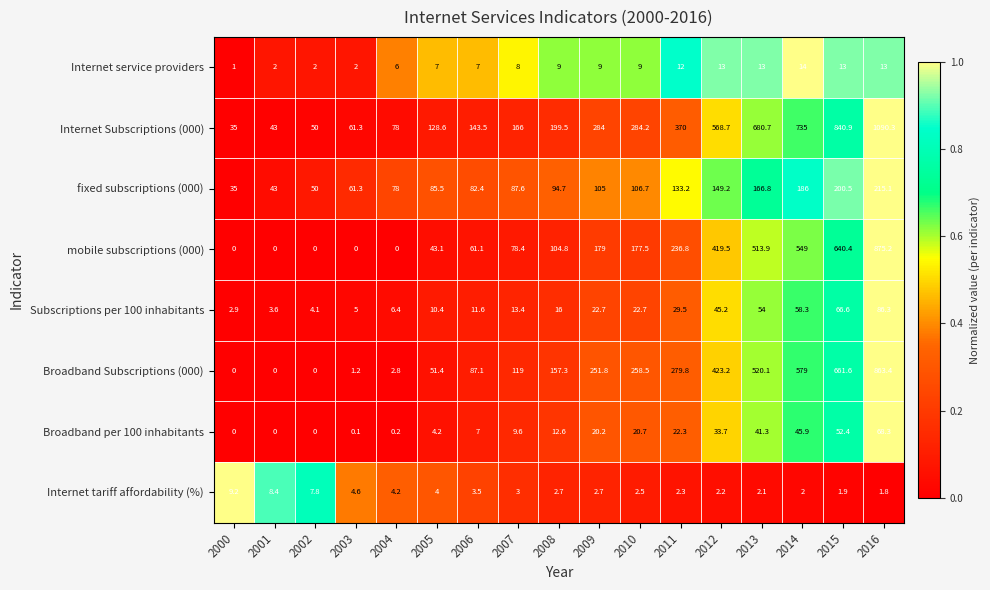

Where does the Broadband per 100 inhabitants series first go above 12?

2008